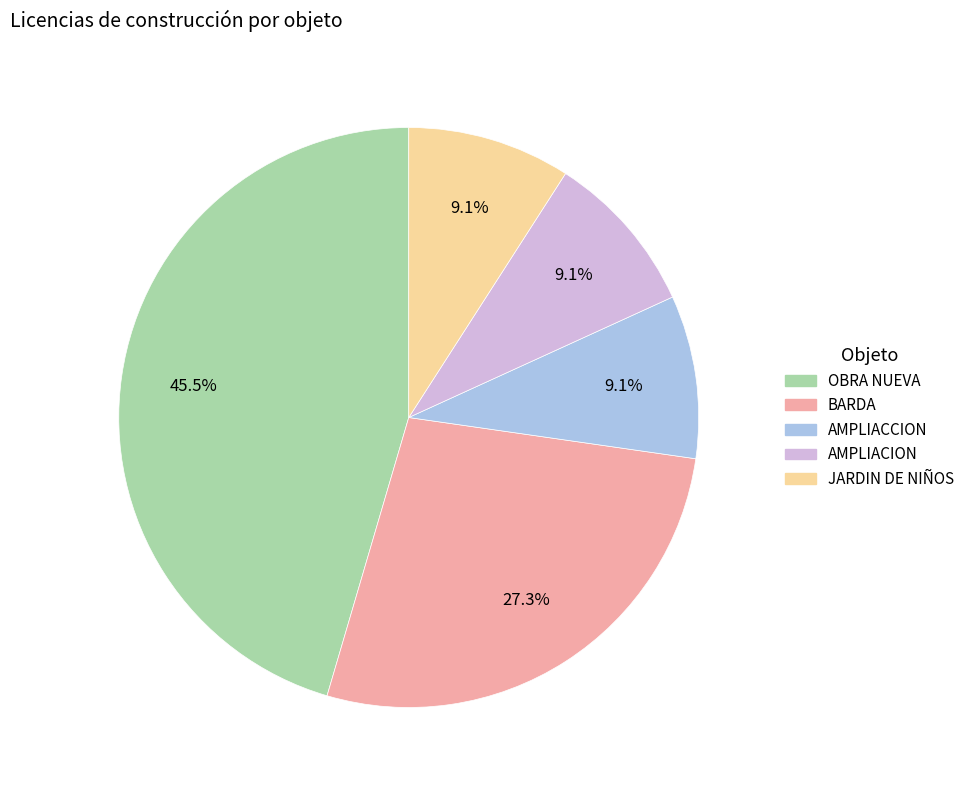

How many segments does this pie chart have?

5